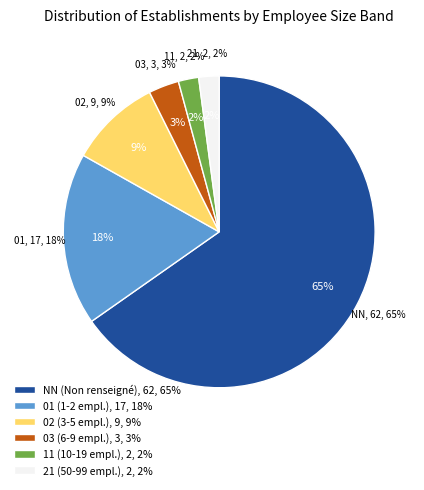

Which slice is the smallest?

11